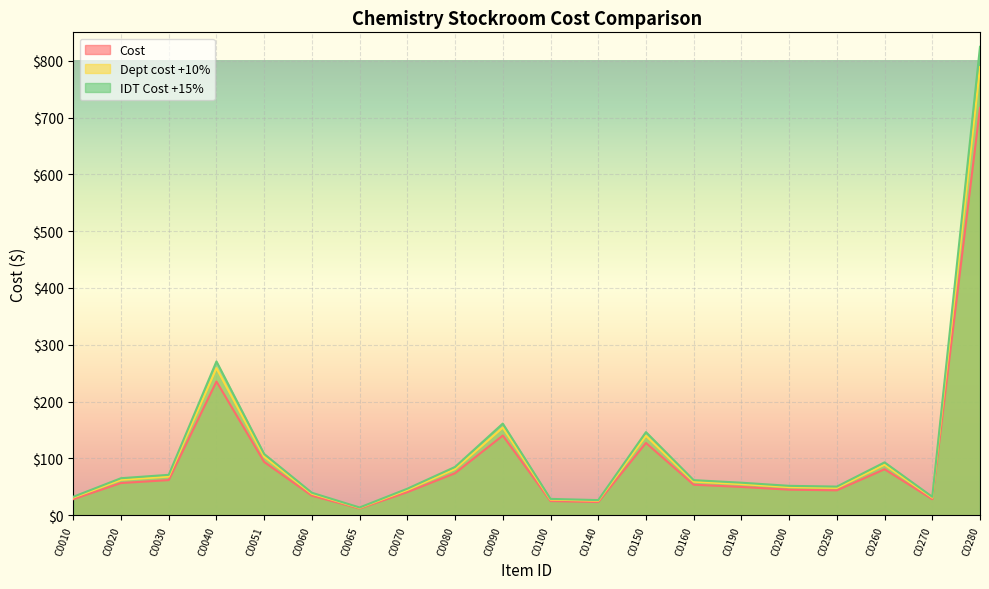

Reading left to right, what are all the values shown in this chart?

Cost: C0010=28.2	C0020=56.7	C0030=61.8	C0040=235.4	C0051=93.7	C0060=34.4	C0065=11.9	C0070=40.6	C0080=73.9	C0090=140.3	C0100=25.0	C0140=23.2	C0150=127.2	C0160=53.7	C0190=49.8	C0200=45.0	C0250=43.8	C0260=80.9	C0270=28.2	C0280=717.0
Dept cost +10%: C0010=31.1	C0020=62.3	C0030=68.0	C0040=258.9	C0051=103.1	C0060=37.8	C0065=13.1	C0070=44.7	C0080=81.3	C0090=154.3	C0100=27.5	C0140=25.5	C0150=140.0	C0160=59.1	C0190=54.8	C0200=49.5	C0250=48.2	C0260=89.0	C0270=31.0	C0280=788.7
IDT Cost +15%: C0010=32.5	C0020=65.2	C0030=71.1	C0040=270.7	C0051=107.8	C0060=39.5	C0065=13.6	C0070=46.7	C0080=85.0	C0090=161.3	C0100=28.7	C0140=26.6	C0150=146.3	C0160=61.8	C0190=57.3	C0200=51.7	C0250=50.4	C0260=93.0	C0270=32.4	C0280=824.5